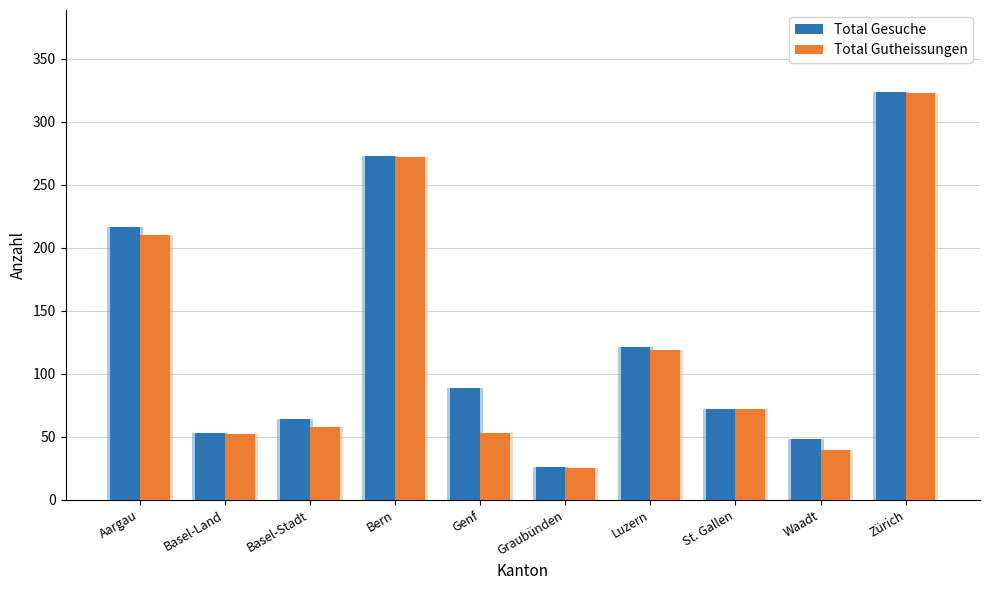

Are the bars grouped side by side (vs. stacked)?

Yes